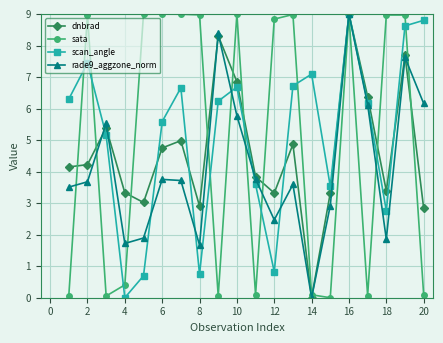

At how many categories does at least one series exceed 2?

20